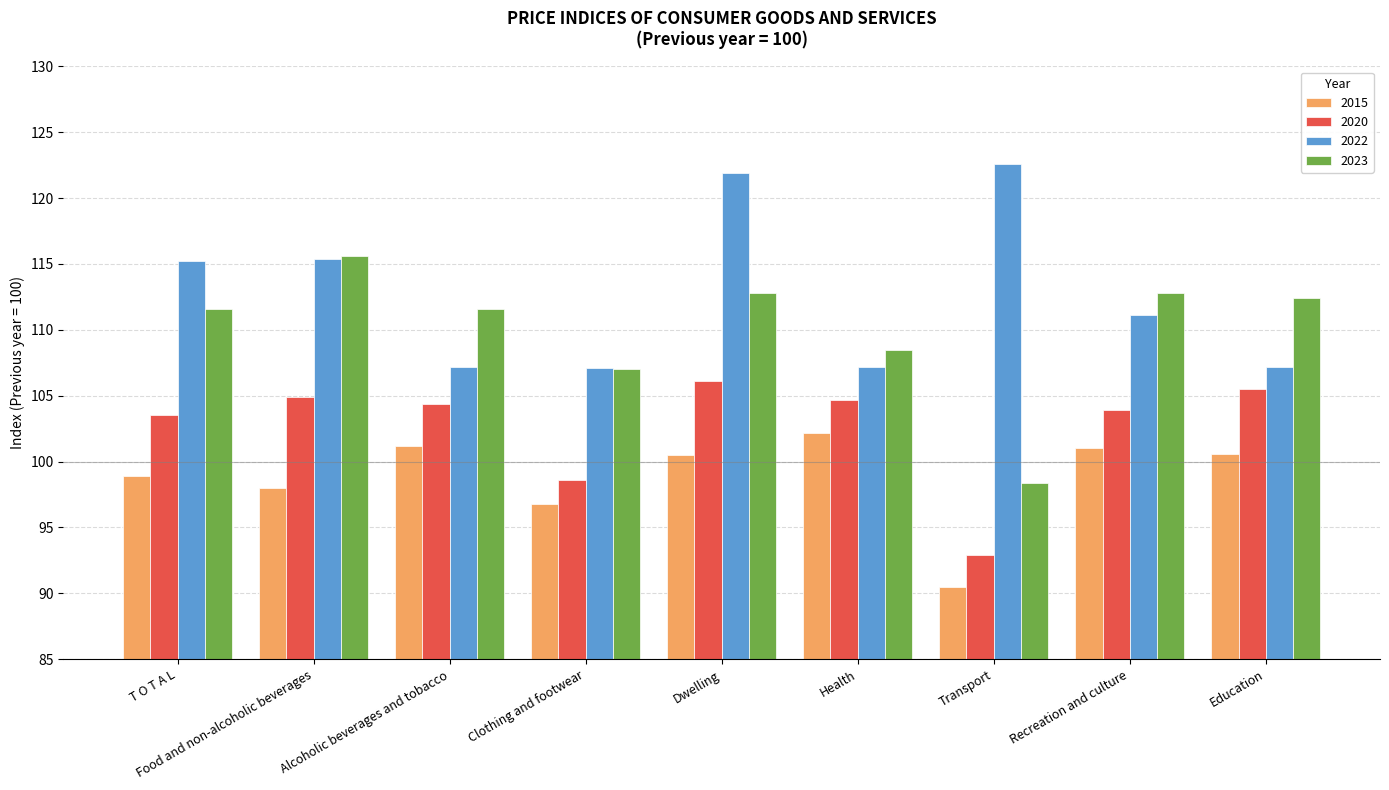

What position from the left is Clothing and footwear?

4